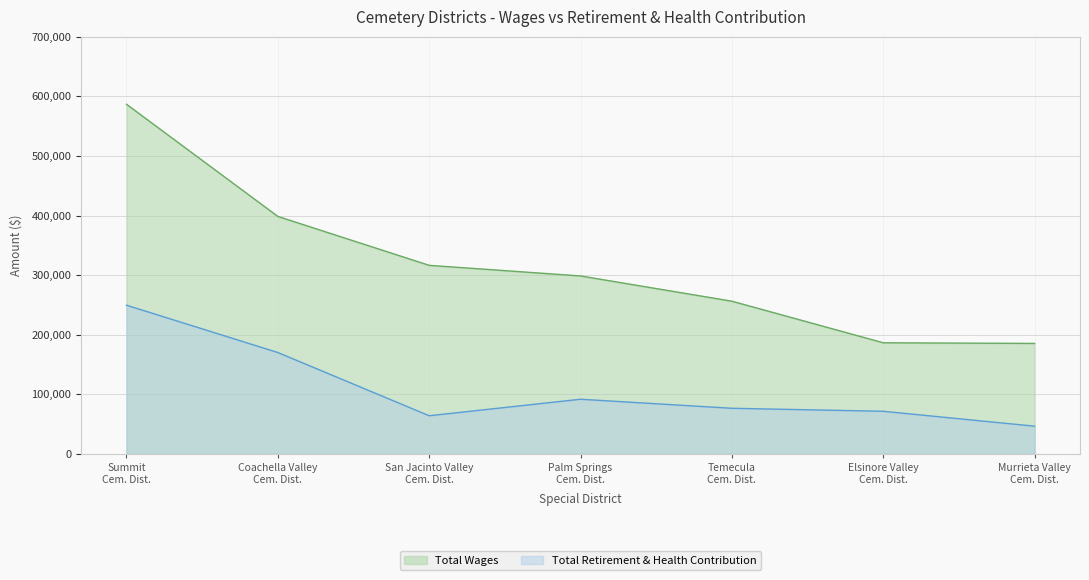

Does the chart have visible grid lines?

Yes